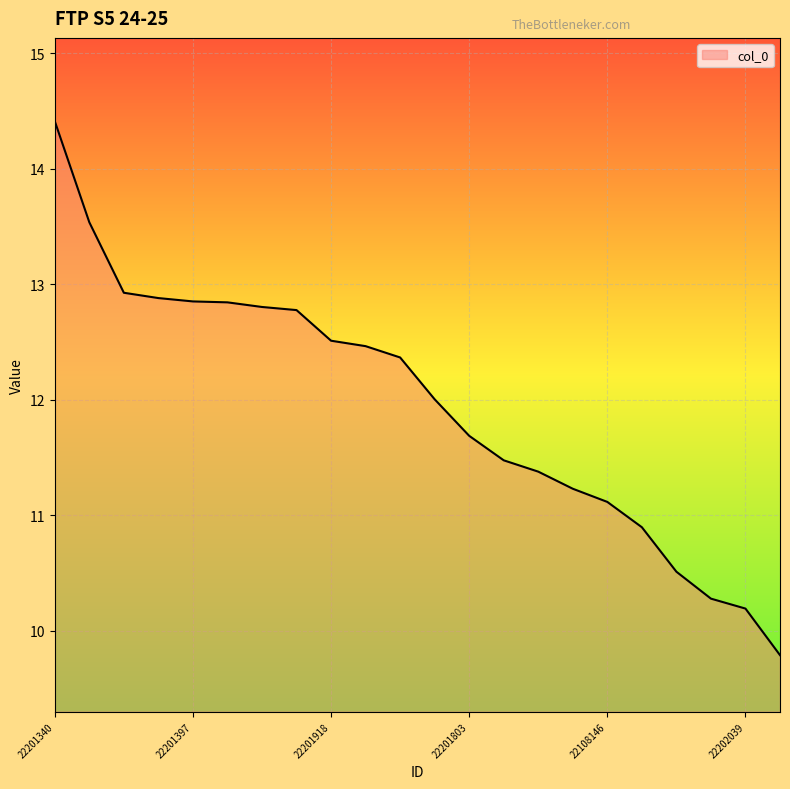

What is the difference between the maximum and minimum values?

4.6